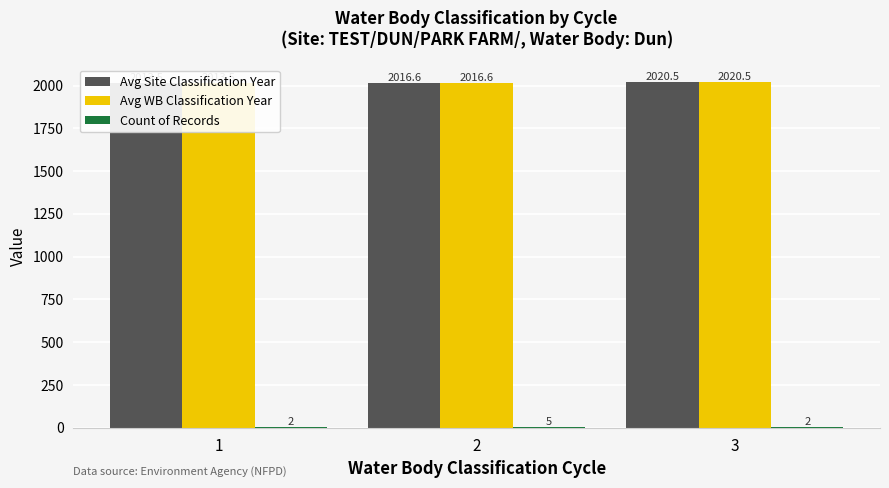

Rank the series at 3 from lowest to highest value.

Count of Records, Avg Site Classification Year, Avg WB Classification Year